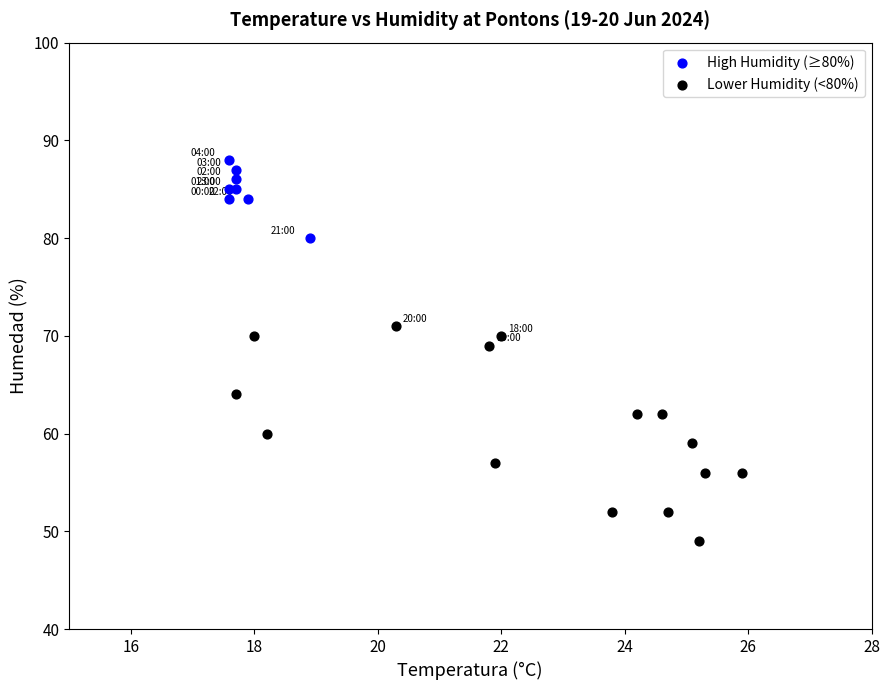

Which series reaches the minimum Y coordinate?

Lower Humidity (<80%)